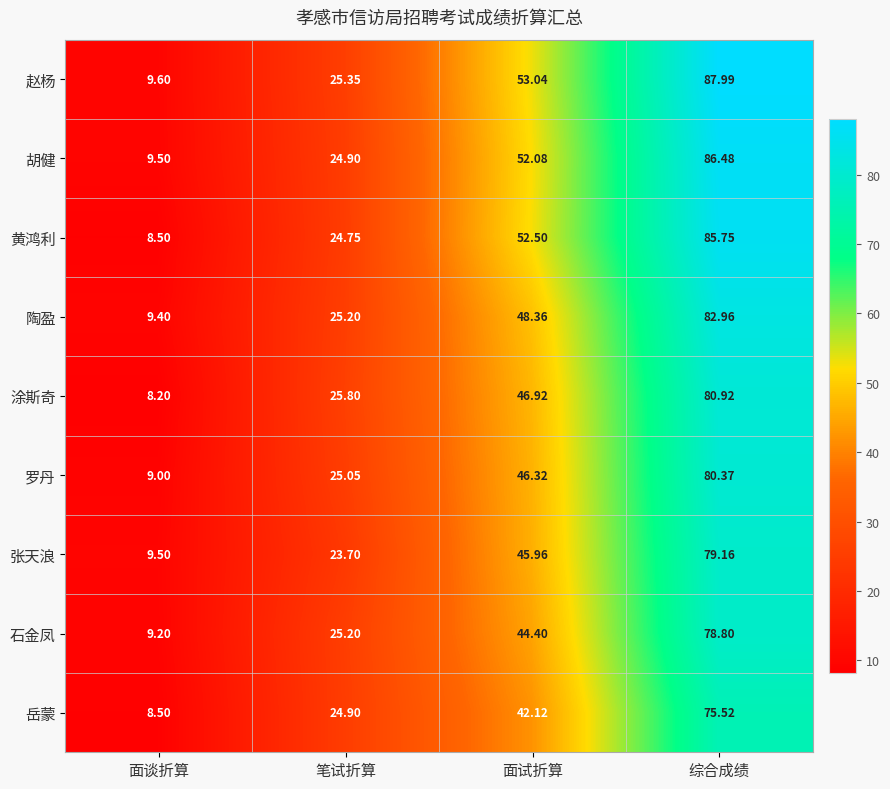

Where is 陶盈 nearest to the value 46?

面试折算